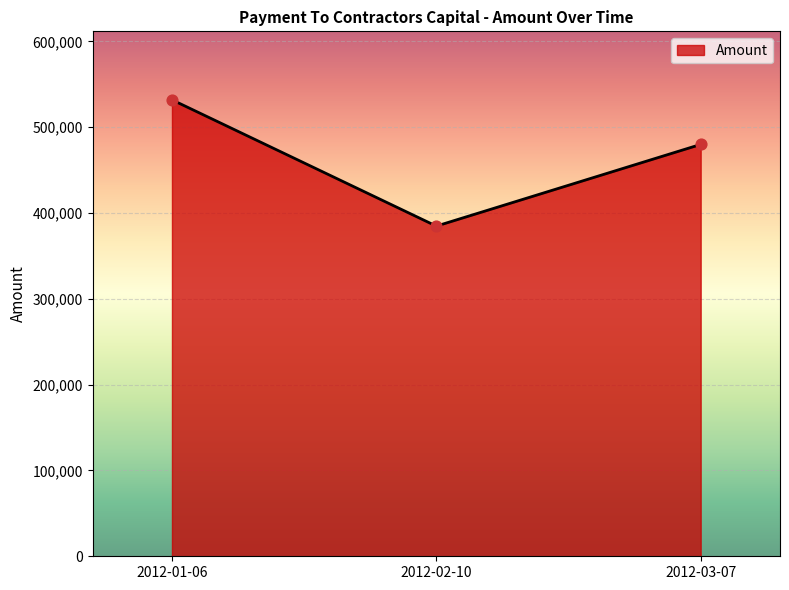

What is the ratio of the value at 2012-02-10 to the value at 2012-03-07?

0.8